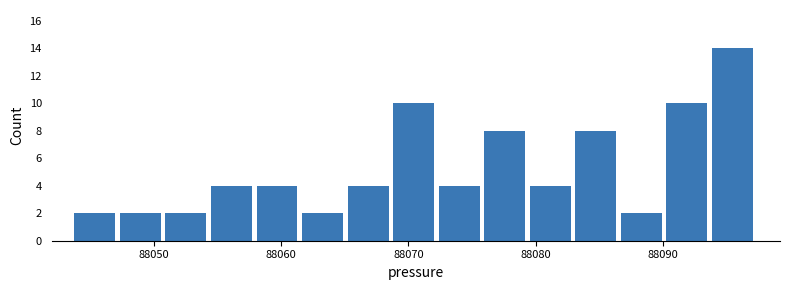

Around what value on the x-axis is the tallest bar? Give the approximate position of its centre, as read against the axis.

88095